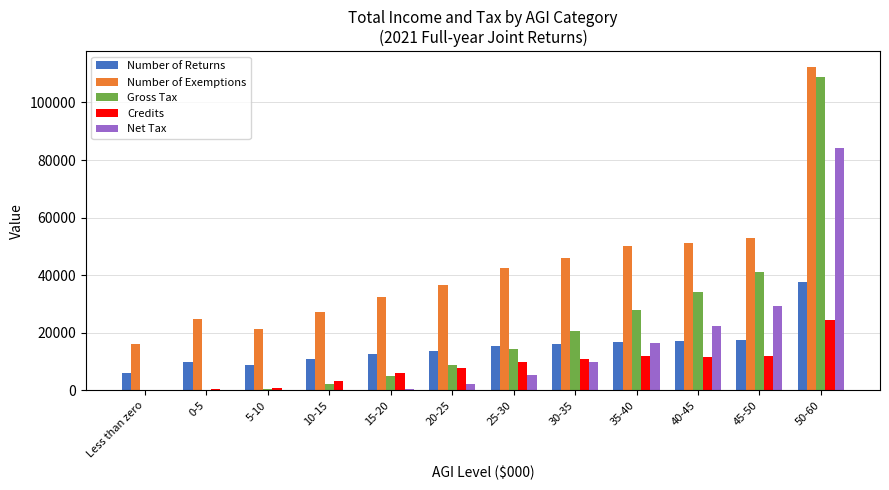

What is the difference between the Number of Returns values at 40-45 and 15-20?

4602